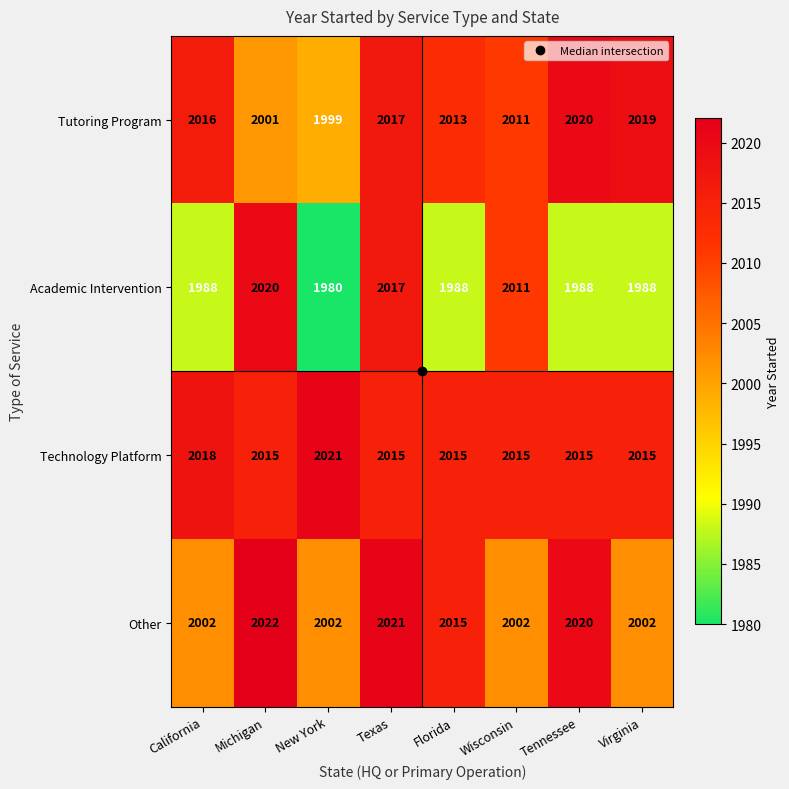

What is the sum of the Academic Intervention values at Virginia and New York?

3968